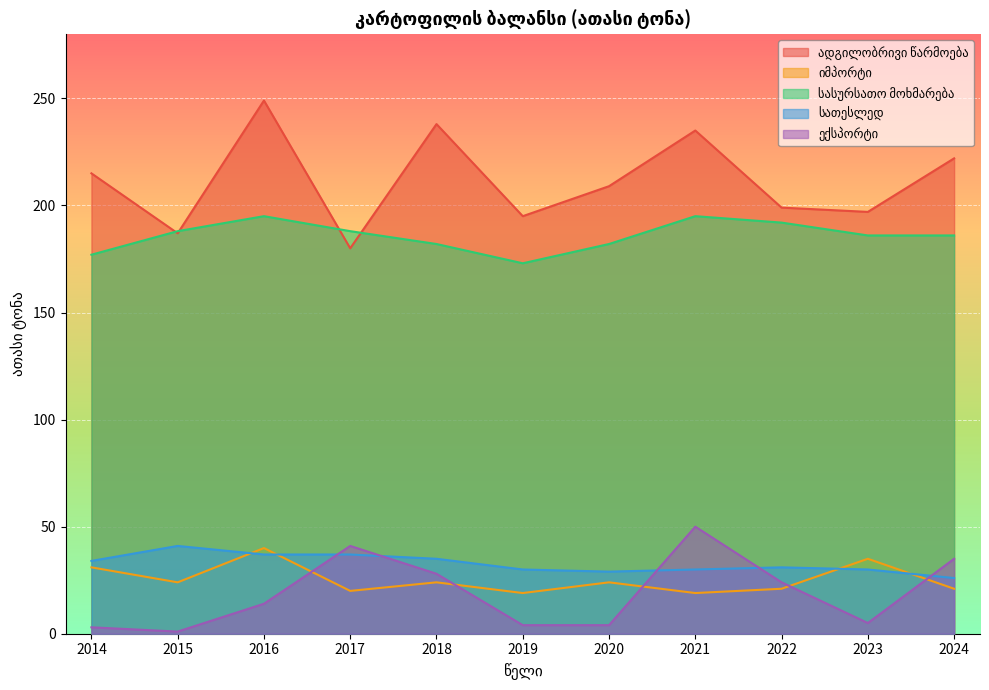

Which series changed the most between 2018 and 2024?

ადგილობრივი წარმოება